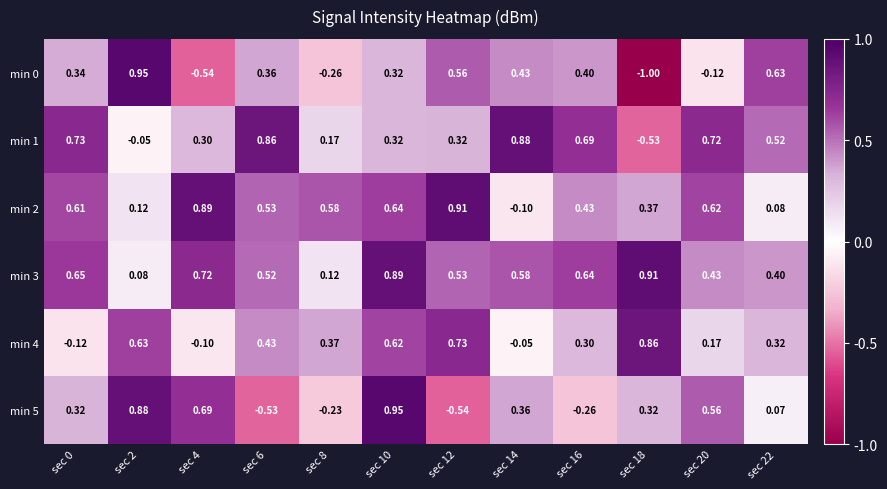

Is the value of min 4 at sec 0 greater than the value of min 1 at sec 2?

No